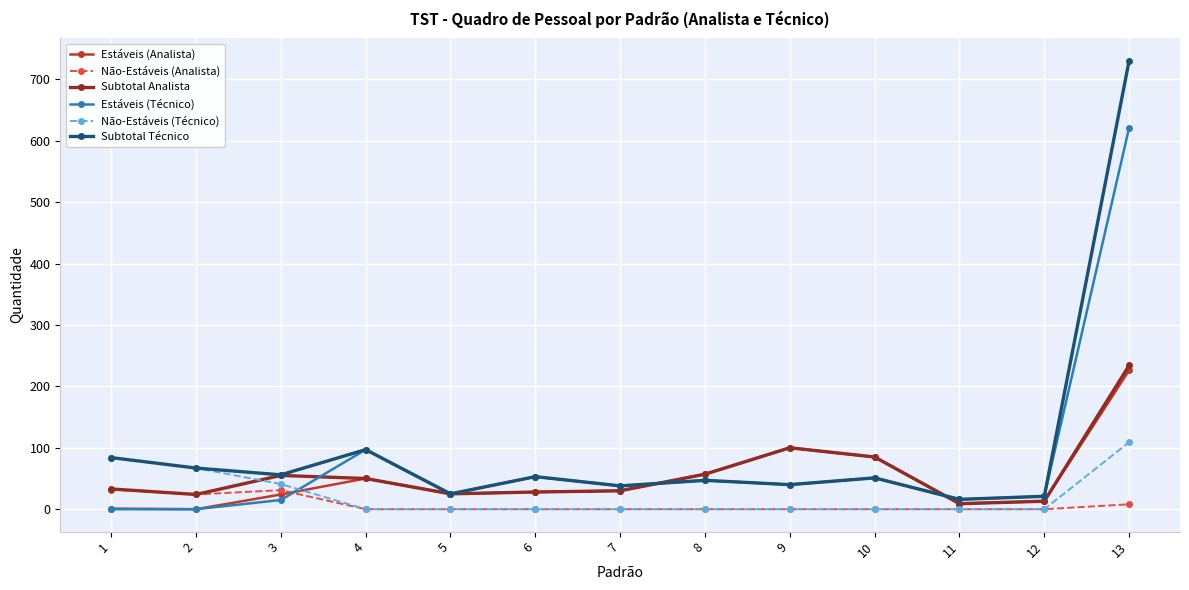

Which series has the widest spread of values?

Subtotal Técnico